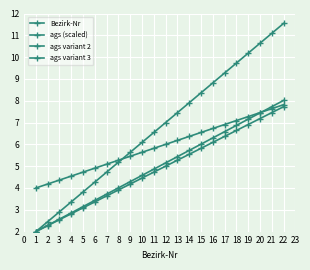

Which series has the widest spread of values?

Bezirk-Nr